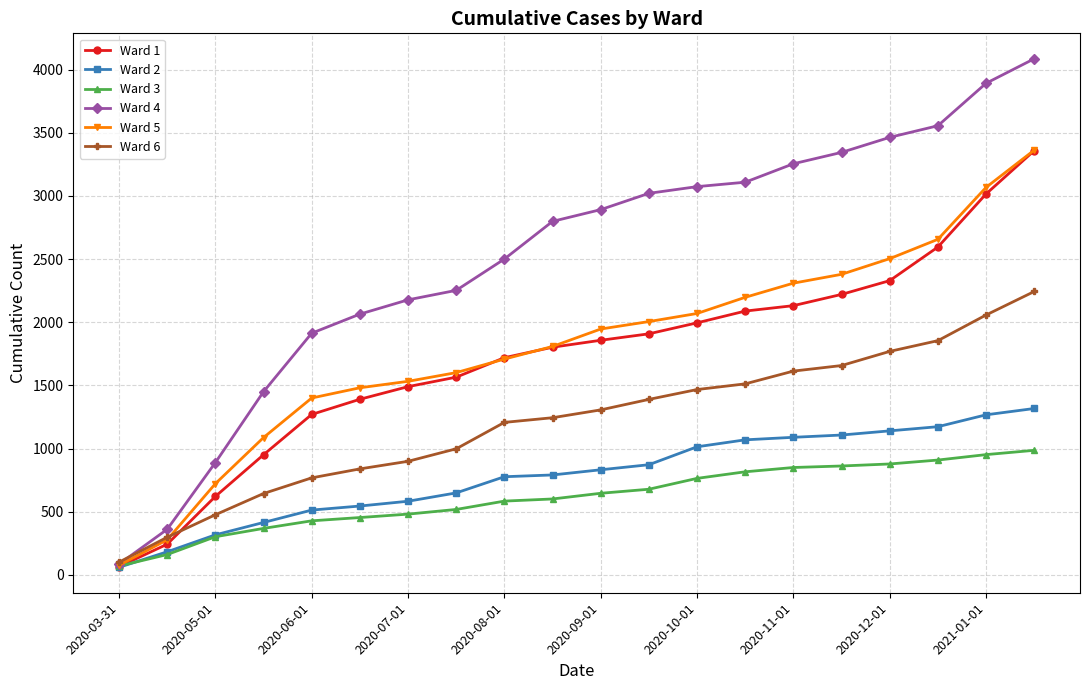

What is the greatest value displayed?

4085